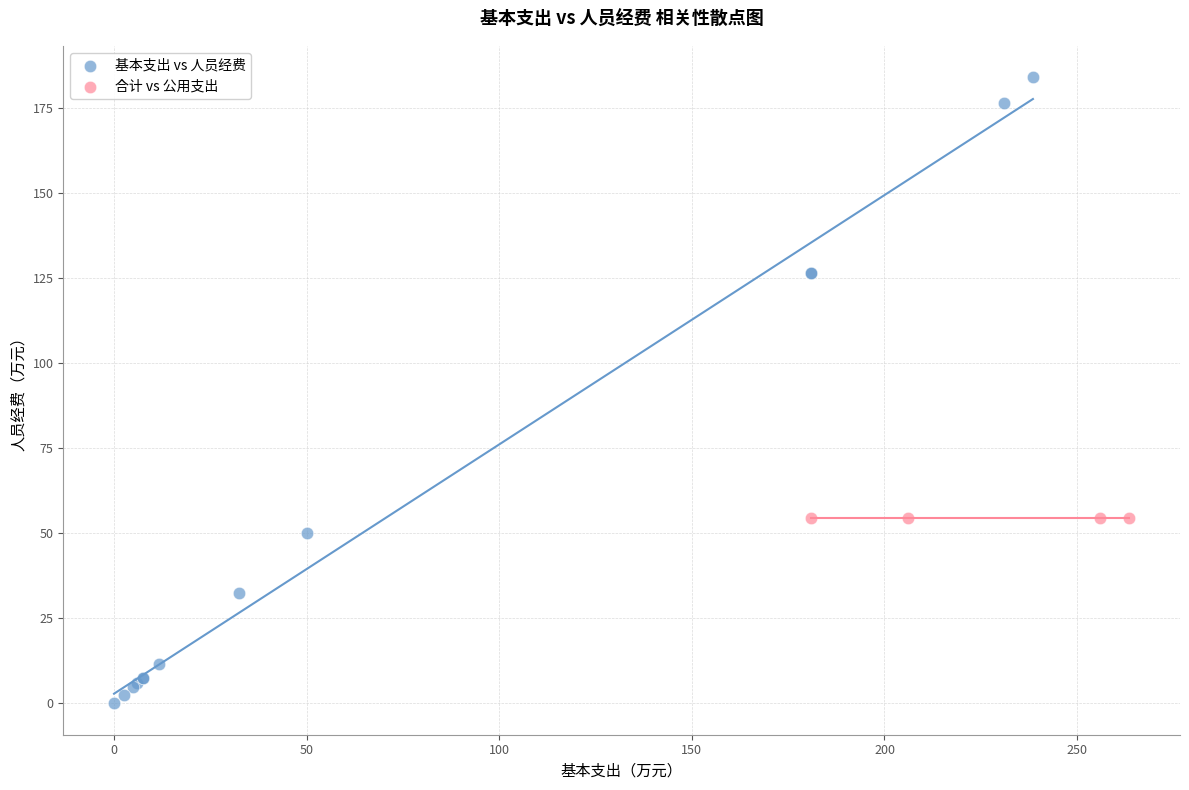

Which series contains the highest Y value?

基本支出 vs 人员经费